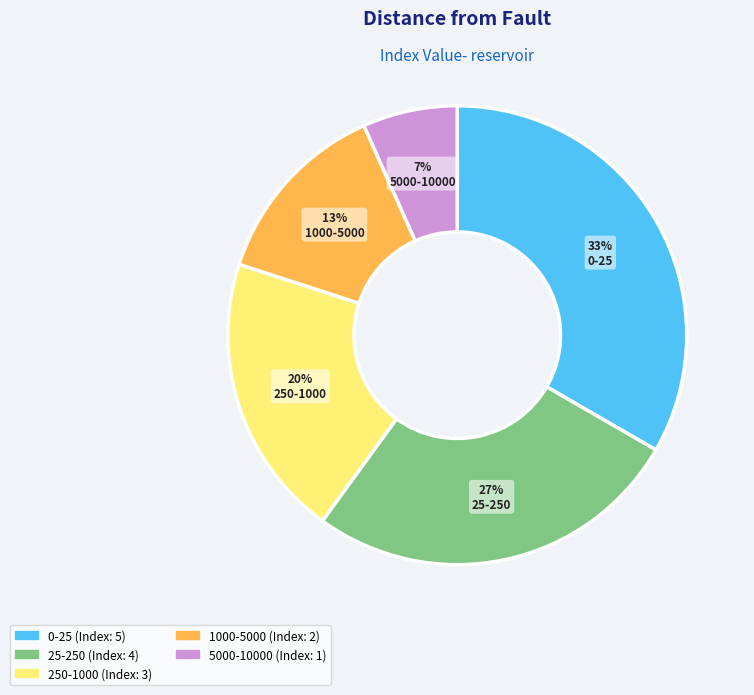

To the nearest percent, what is the average slice percentage?

20%